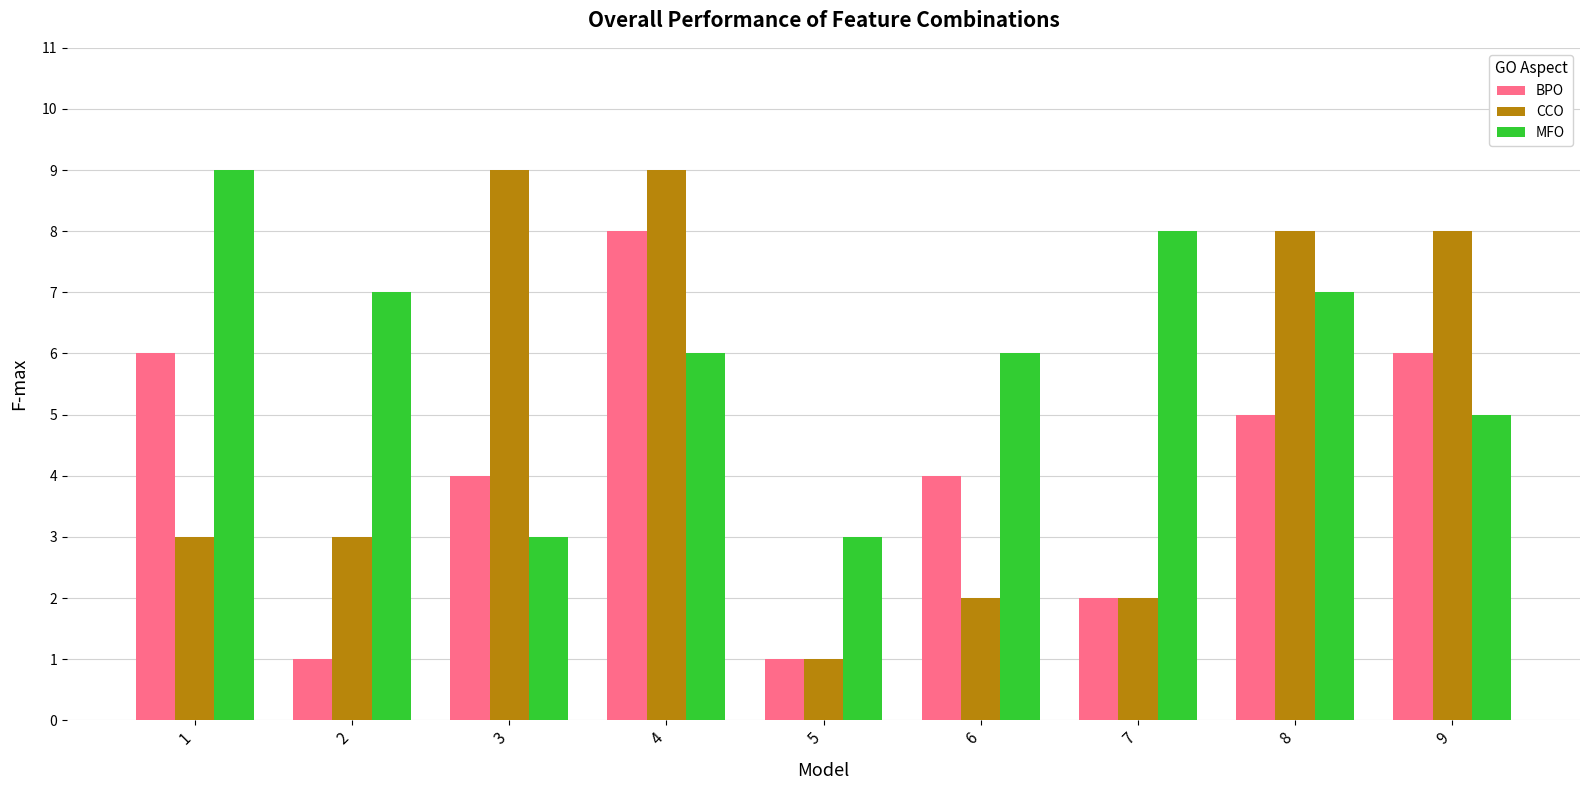

Which series has the widest spread of values?

CCO